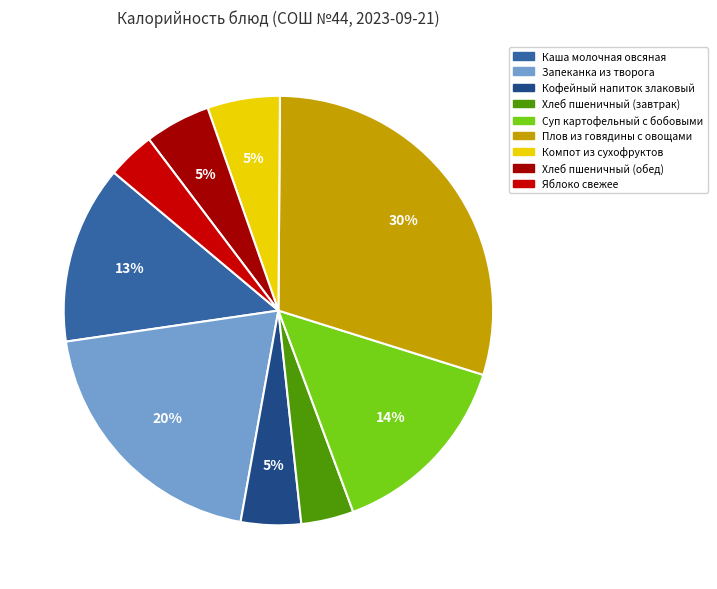

Combined, do Суп картофельный с бобовыми and Компот из сухофруктов account for over 50%?

No